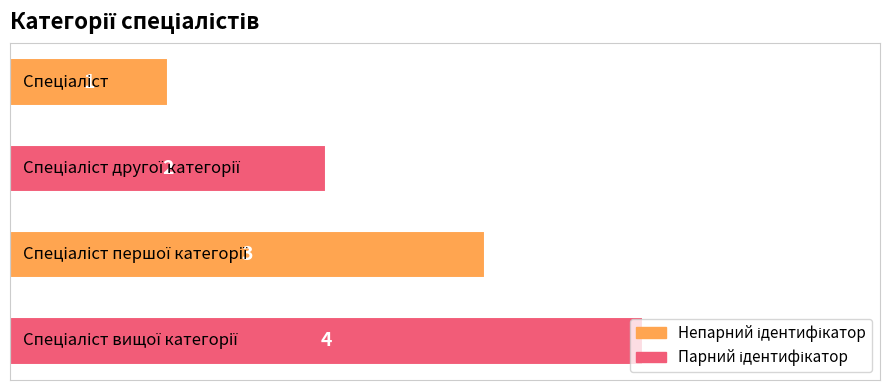

What is the difference between the maximum and minimum values?

3